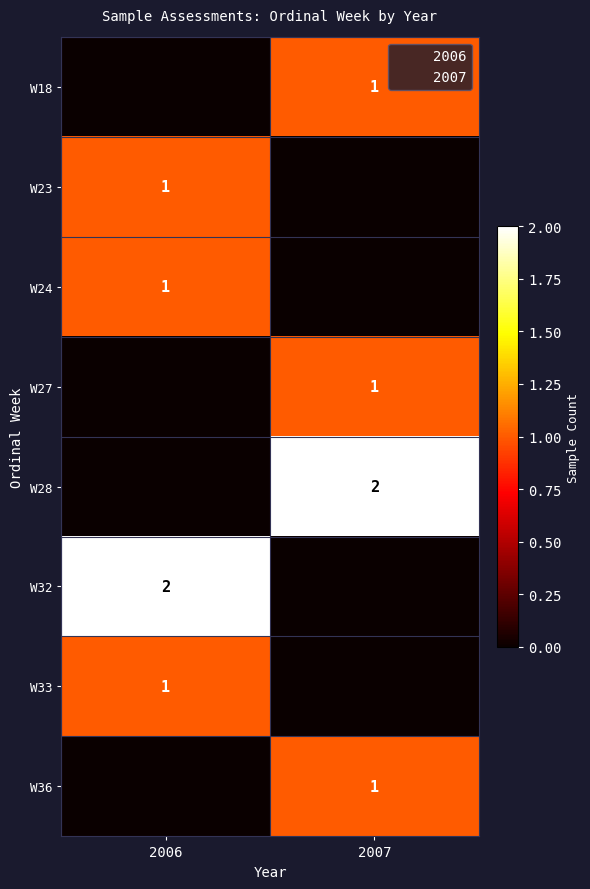

True or false: W36 has a value of 2 at 2007.

False